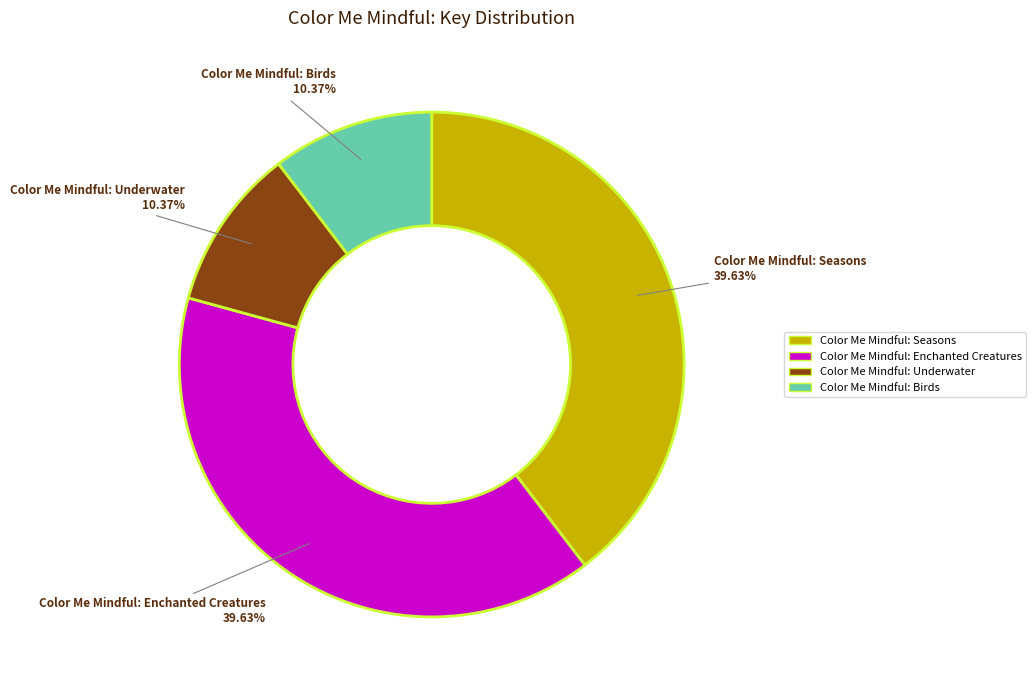

Approximately how many times larger is the value at Color Me Mindful: Seasons compared to Color Me Mindful: Birds?

3.8